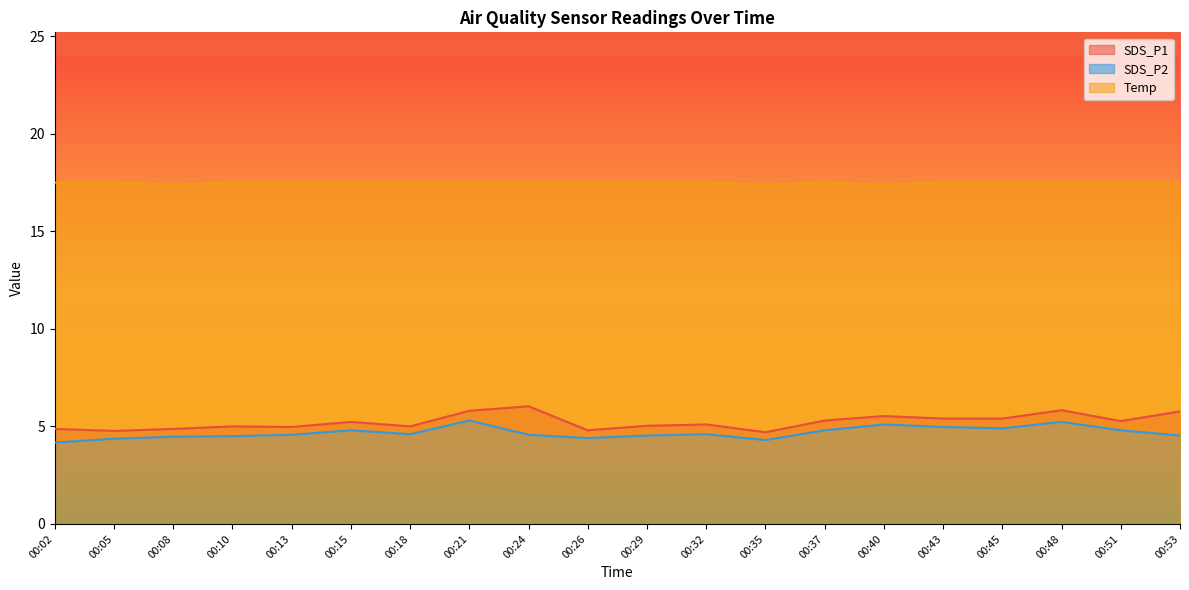

Reading right to left, list all the values displayed in this chart.

SDS_P1: 00:53=5.8	00:51=5.3	00:48=5.8	00:45=5.4	00:43=5.4	00:40=5.5	00:37=5.3	00:35=4.7	00:32=5.1	00:29=5.0	00:26=4.8	00:24=6.0	00:21=5.8	00:18=5.0	00:15=5.2	00:13=5.0	00:10=5.0	00:08=4.9	00:05=4.8	00:02=4.9
SDS_P2: 00:53=4.5	00:51=4.8	00:48=5.2	00:45=4.9	00:43=5.0	00:40=5.1	00:37=4.8	00:35=4.3	00:32=4.6	00:29=4.5	00:26=4.4	00:24=4.6	00:21=5.3	00:18=4.6	00:15=4.8	00:13=4.6	00:10=4.5	00:08=4.5	00:05=4.4	00:02=4.2
Temp: 00:53=17.5	00:51=17.5	00:48=17.5	00:45=17.5	00:43=17.5	00:40=17.4	00:37=17.5	00:35=17.4	00:32=17.5	00:29=17.5	00:26=17.5	00:24=17.5	00:21=17.5	00:18=17.5	00:15=17.5	00:13=17.5	00:10=17.5	00:08=17.4	00:05=17.5	00:02=17.5